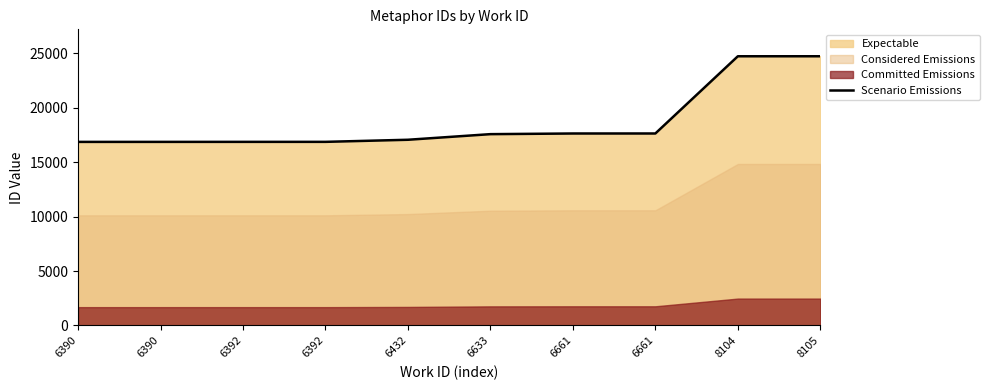

True or false: the data shows 16876 at 6392.

True